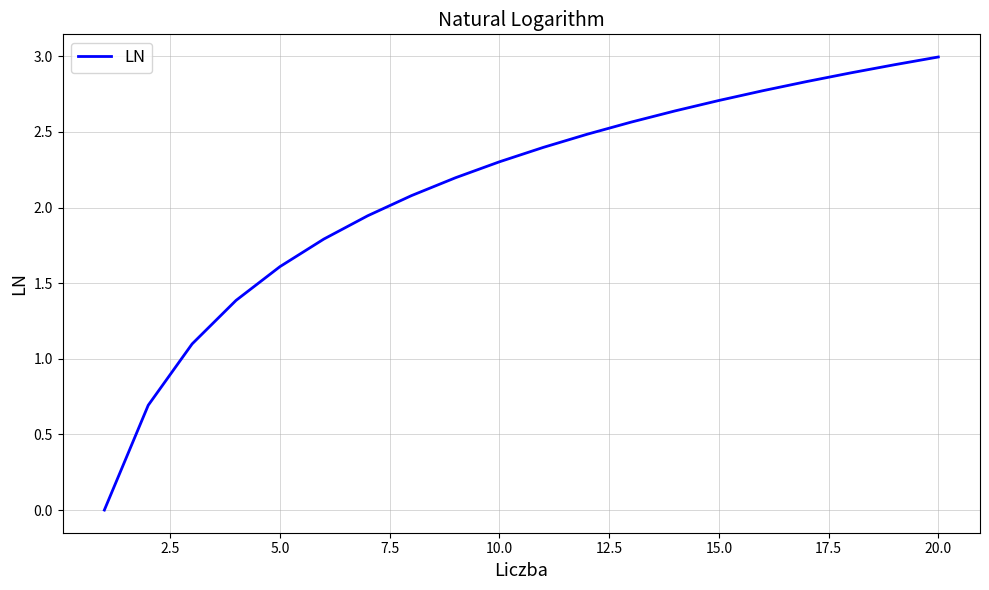

Count the number of data series in this chart.

1